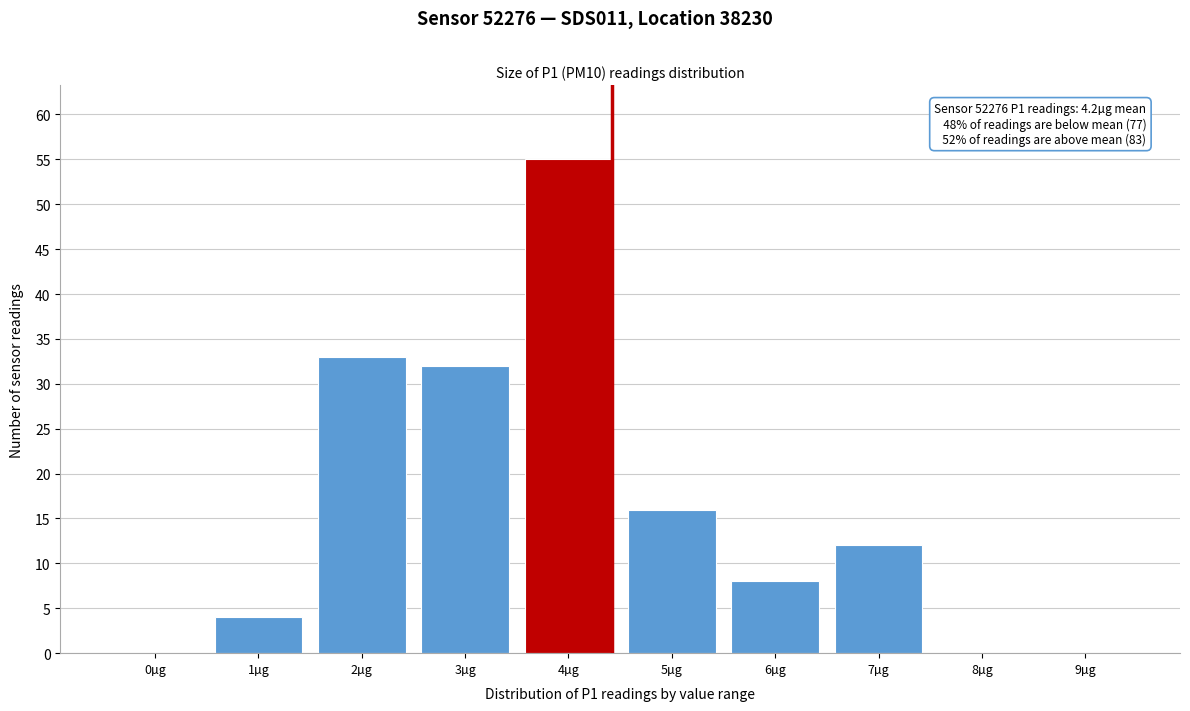

Reading right to left, transcribe all the data shown in this chart.

9µg=0	8µg=0	7µg=12	6µg=8	5µg=16	4µg=55	3µg=32	2µg=33	1µg=4	0µg=0